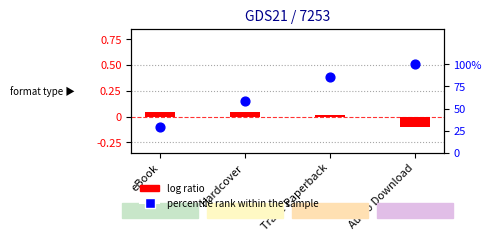

At which category is the sum across all series the highest?

Audio Download